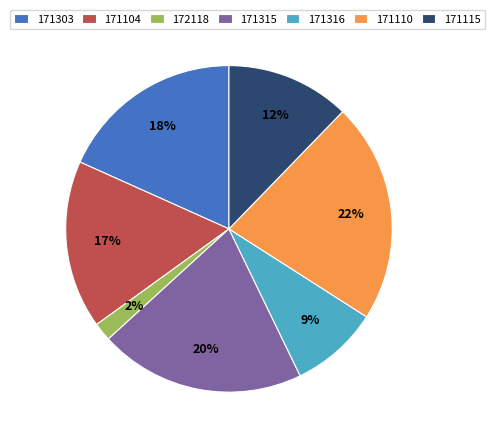

Rank the categories by value from highest to lowest.

171110, 171315, 171303, 171104, 171115, 171316, 172118